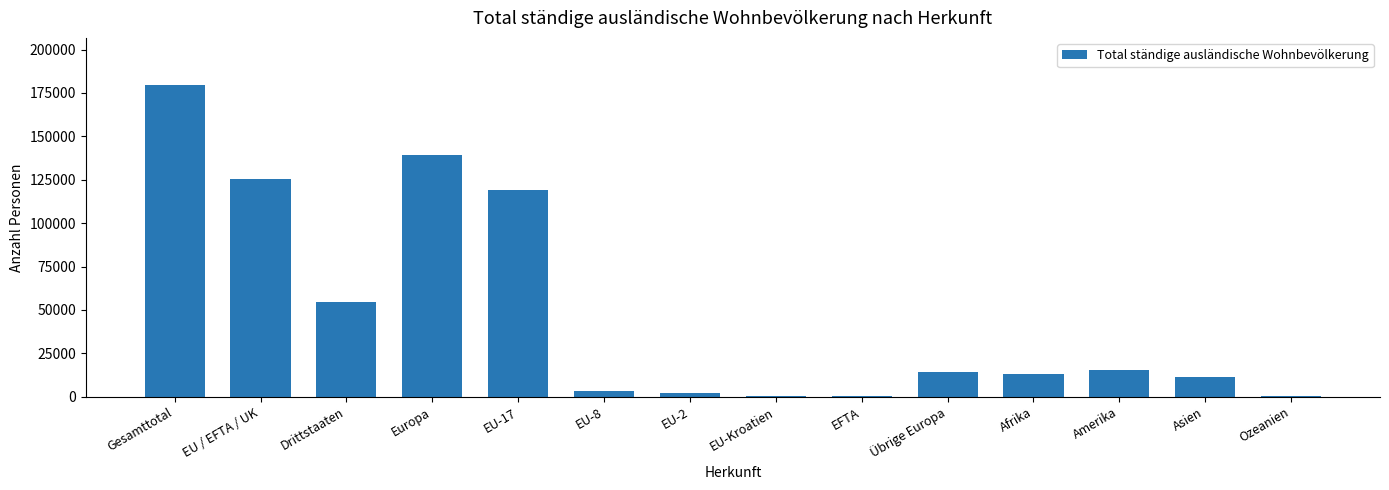

True or false: the data shows 13240 at Afrika.

True